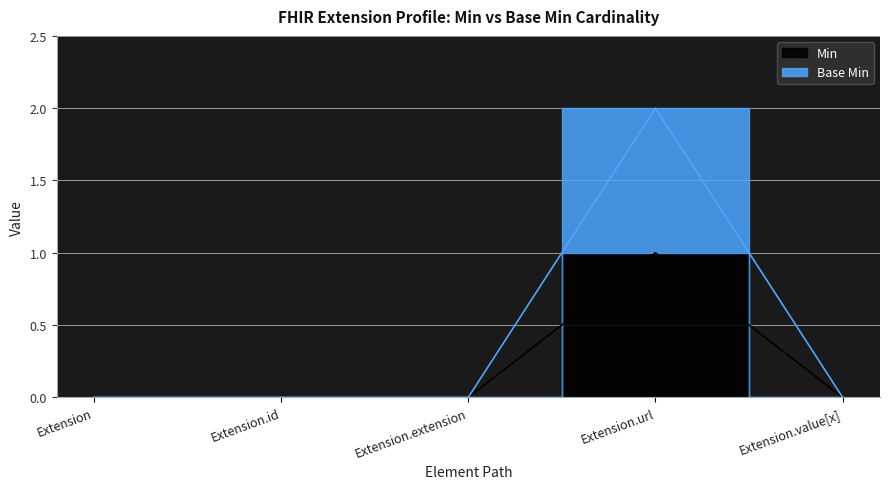

Which series has the largest range (max minus min)?

Base Min